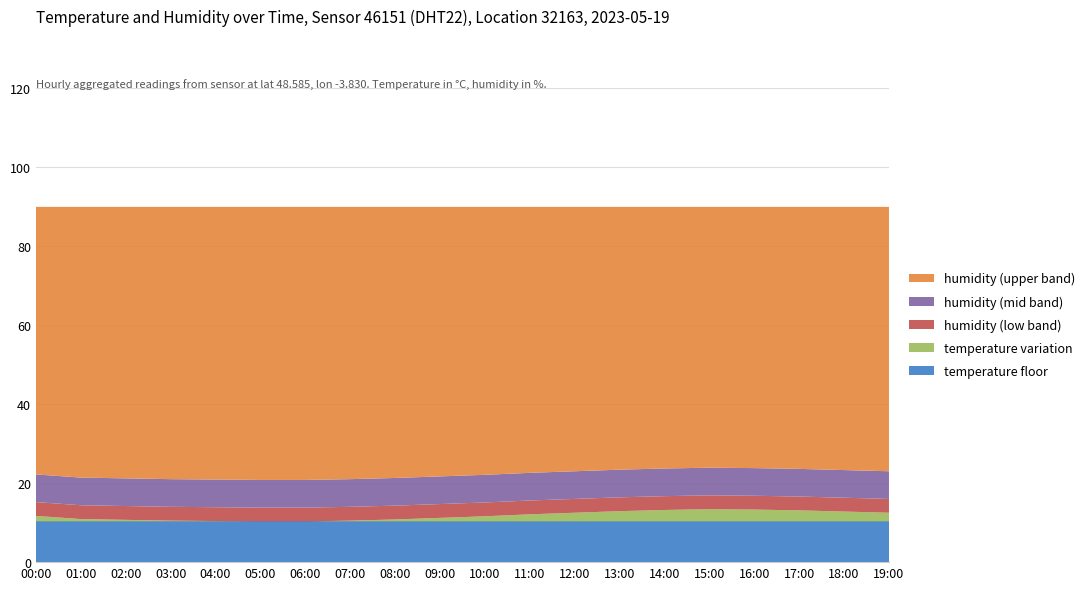

Reading right to left, extract all data points from this chart.

humidity: 19:00=99.9	18:00=99.9	17:00=99.9	16:00=99.9	15:00=99.9	14:00=99.9	13:00=99.9	12:00=99.9	11:00=99.9	10:00=99.9	09:00=99.9	08:00=99.9	07:00=99.9	06:00=99.9	05:00=99.9	04:00=99.9	03:00=99.9	02:00=99.9	01:00=99.9	00:00=99.9
temperature: 19:00=12.5	18:00=12.8	17:00=13.1	16:00=13.3	15:00=13.4	14:00=13.2	13:00=12.9	12:00=12.5	11:00=12.1	10:00=11.6	09:00=11.2	08:00=10.8	07:00=10.5	06:00=10.3	05:00=10.3	04:00=10.4	03:00=10.5	02:00=10.7	01:00=10.9	00:00=11.7